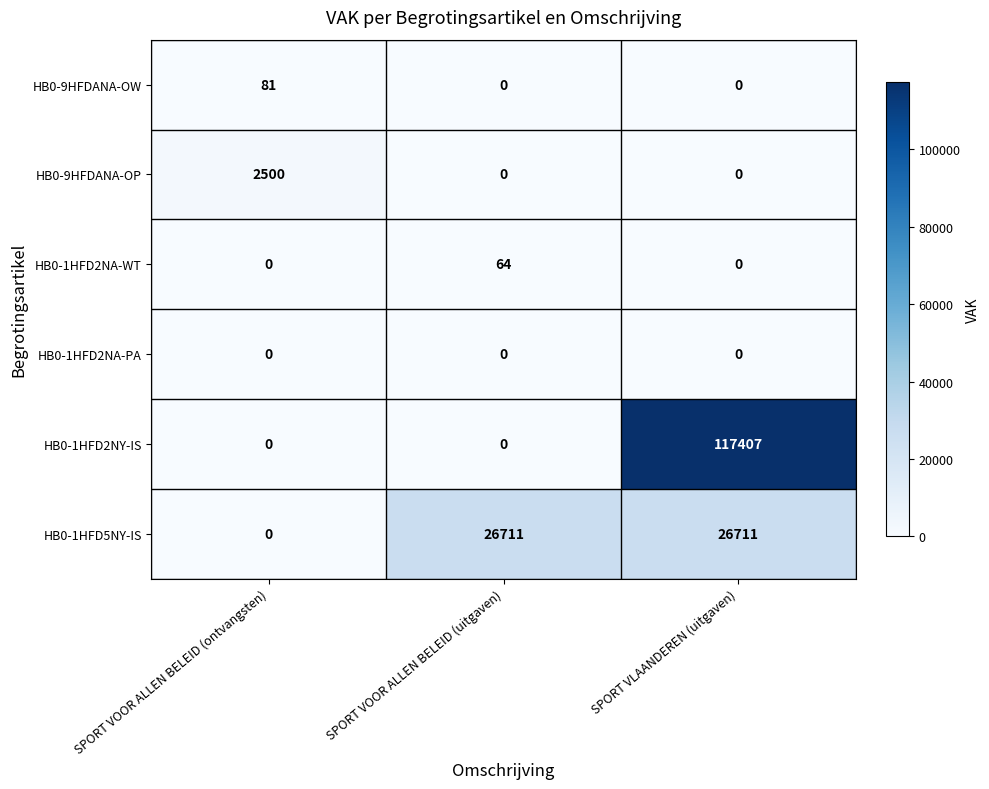

Reading left to right, list all the values displayed in this chart.

HB0-9HFDANA-OW: 81	0	0
HB0-9HFDANA-OP: 2500	0	0
HB0-1HFD2NA-WT: 0	64	0
HB0-1HFD2NA-PA: 0	0	0
HB0-1HFD2NY-IS: 0	0	117407
HB0-1HFD5NY-IS: 0	26711	26711